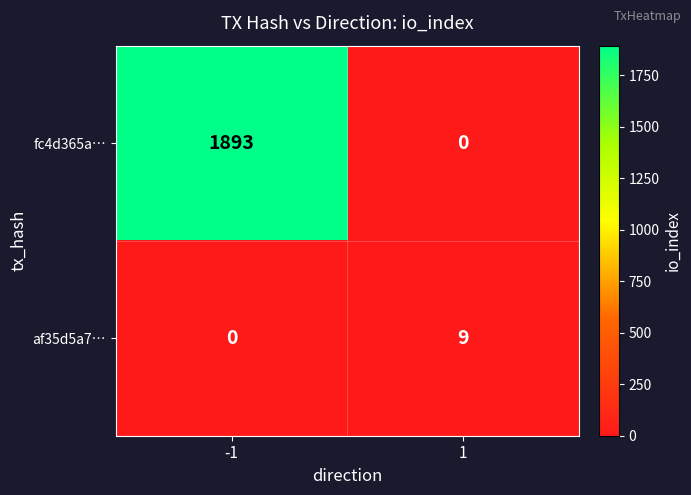

Rank the series by their maximum value, from highest to lowest.

fc4d365a…, af35d5a7…